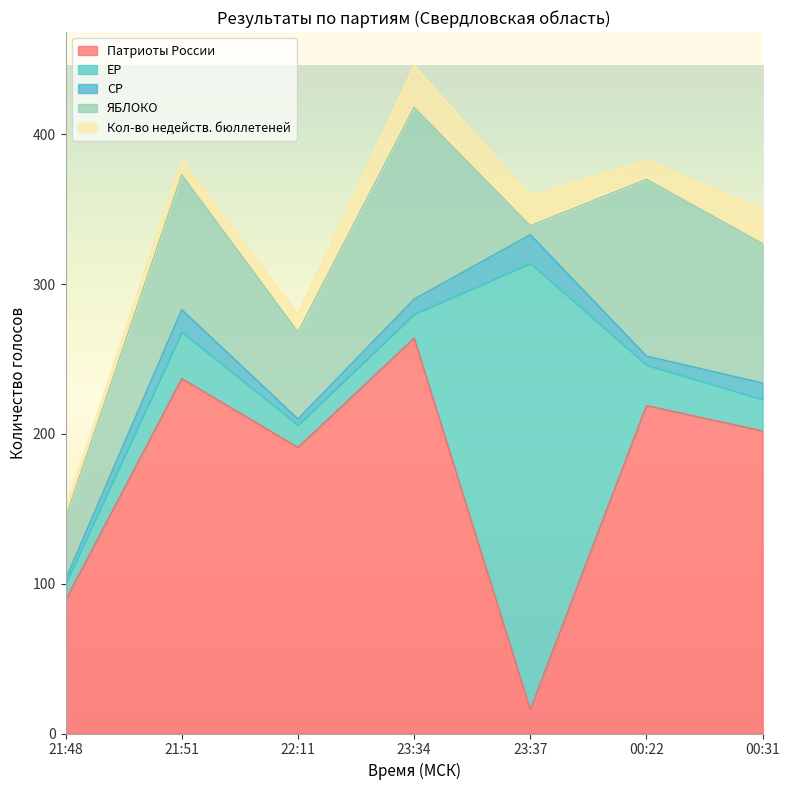

Which series has the widest spread of values?

ЕР